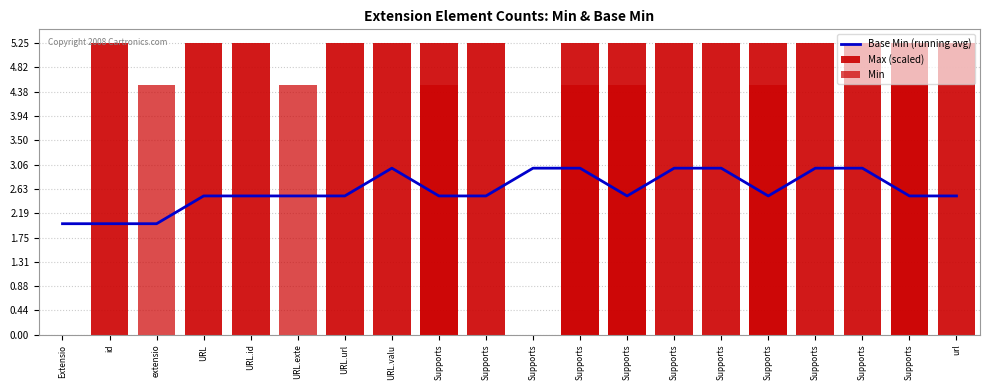

Between extensio and Supports, which series saw the biggest shift?

Max (scaled)